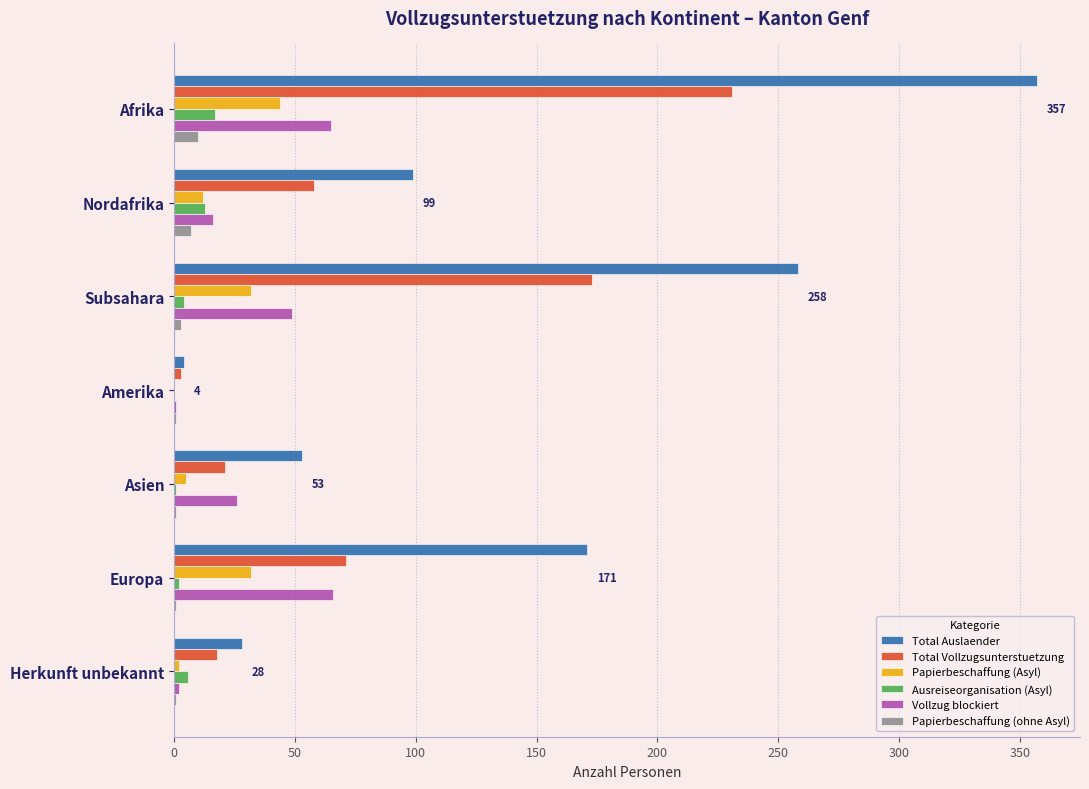

Between Subsahara and Europa, which series saw the biggest shift?

Total Vollzugsunterstuetzung